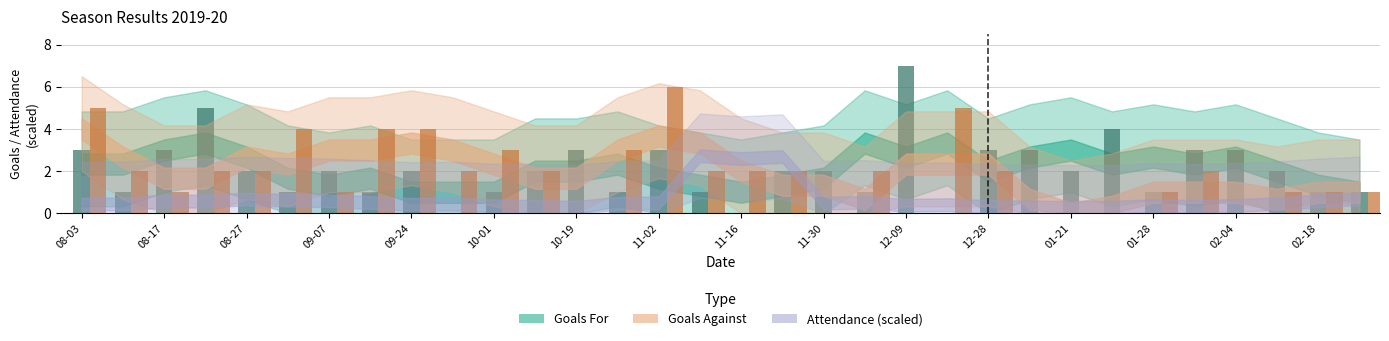

What is the greatest value displayed?

7